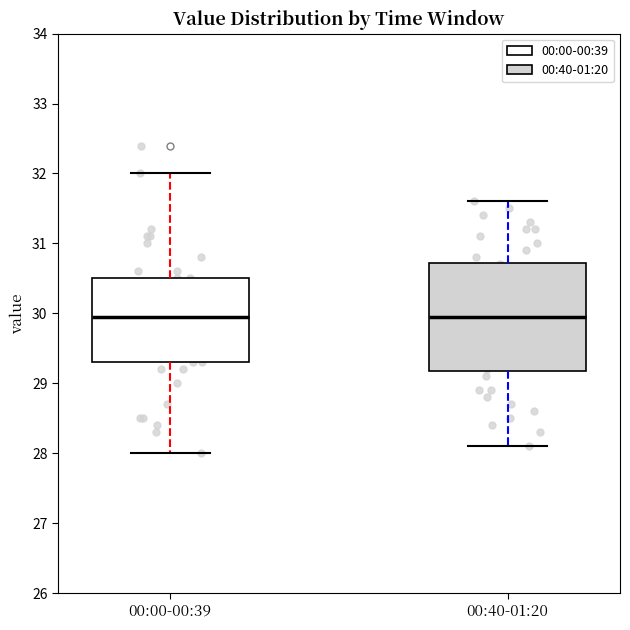

Where does the lower whisker of the box for 00:00-00:39 end on the y-axis? The values are not printed on the chart, so give them approximately, as read against the axis.

28.0